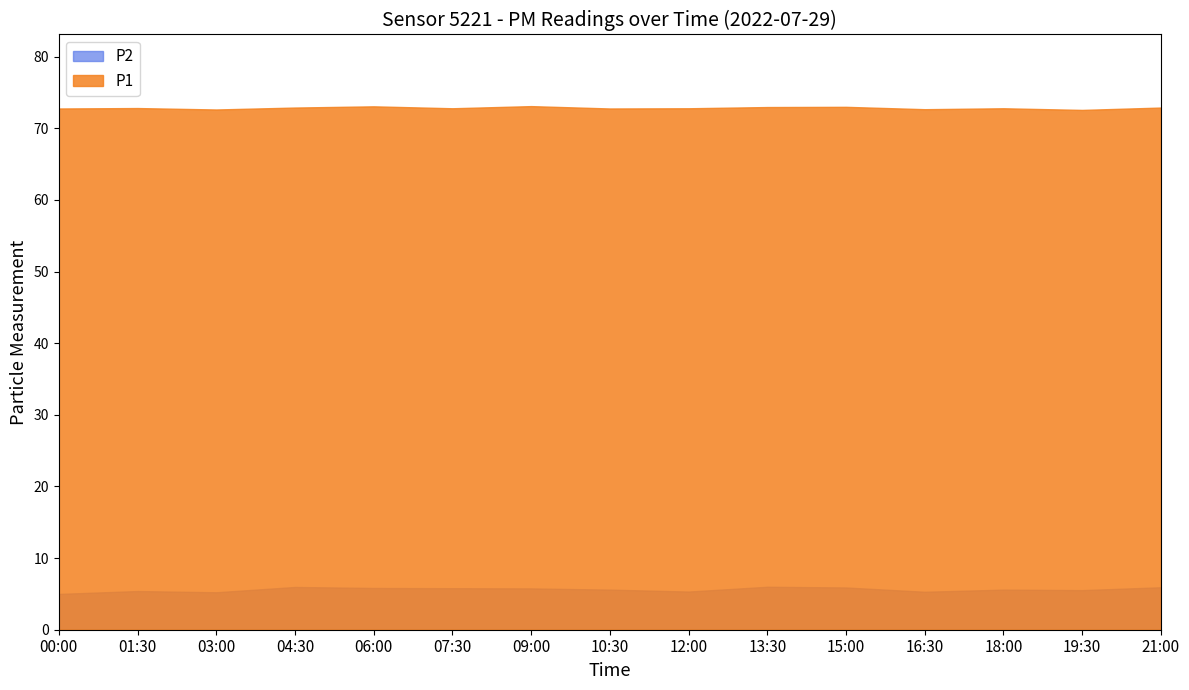

What is the average value of the P2 series?

5.6